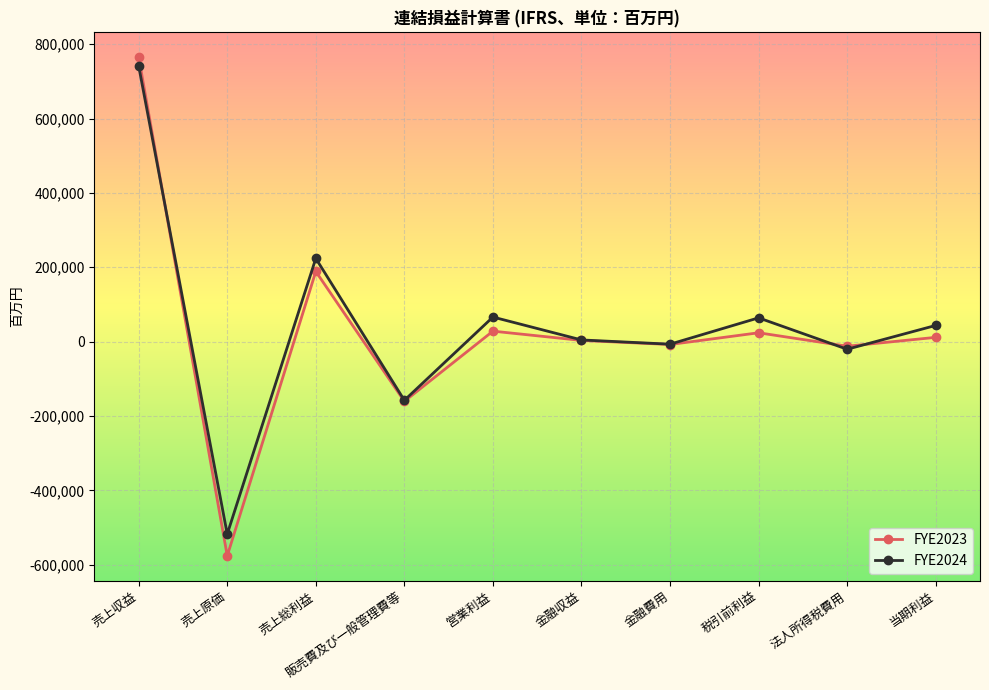

What is the label of the 10th point from the left?

当期利益